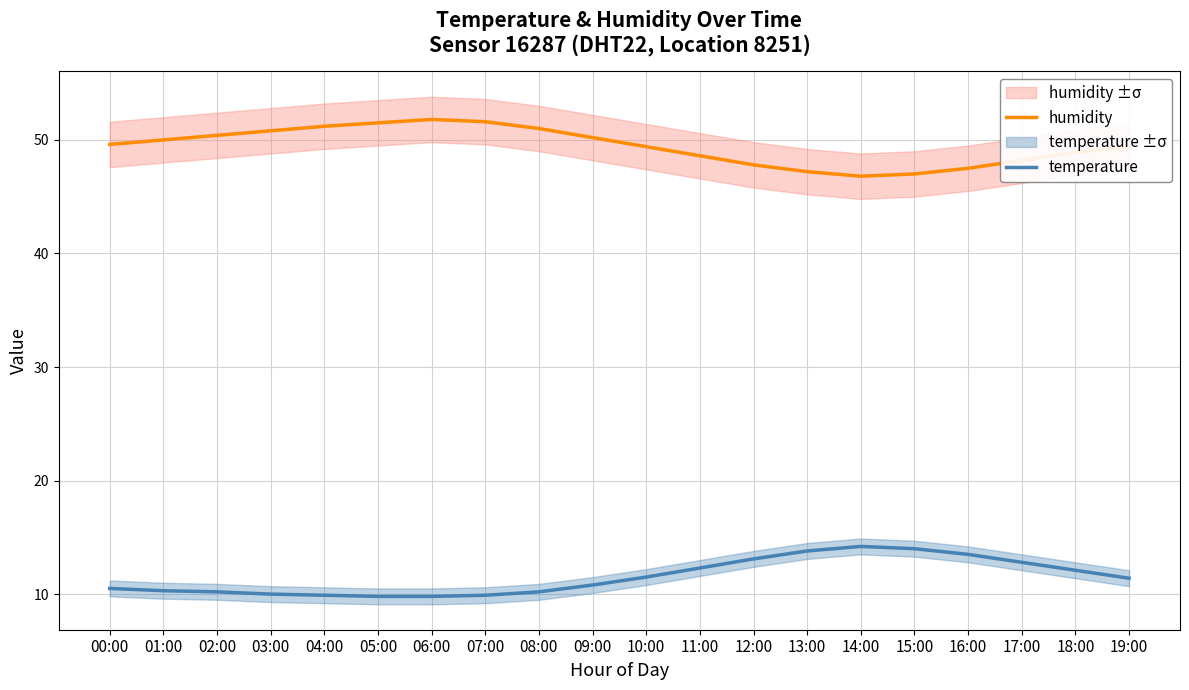

Rank the series by their maximum value, from highest to lowest.

humidity, temperature